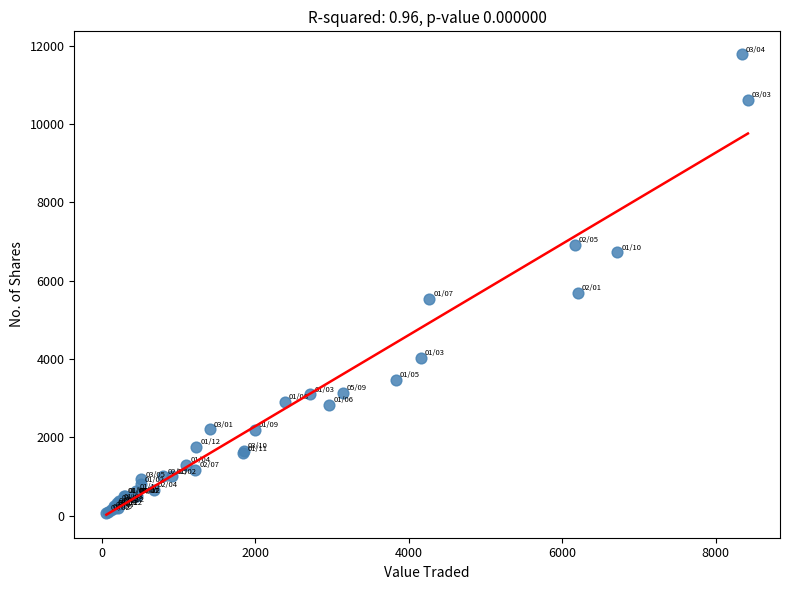

What Y value in the scatter plot is closest to 5930?

5687